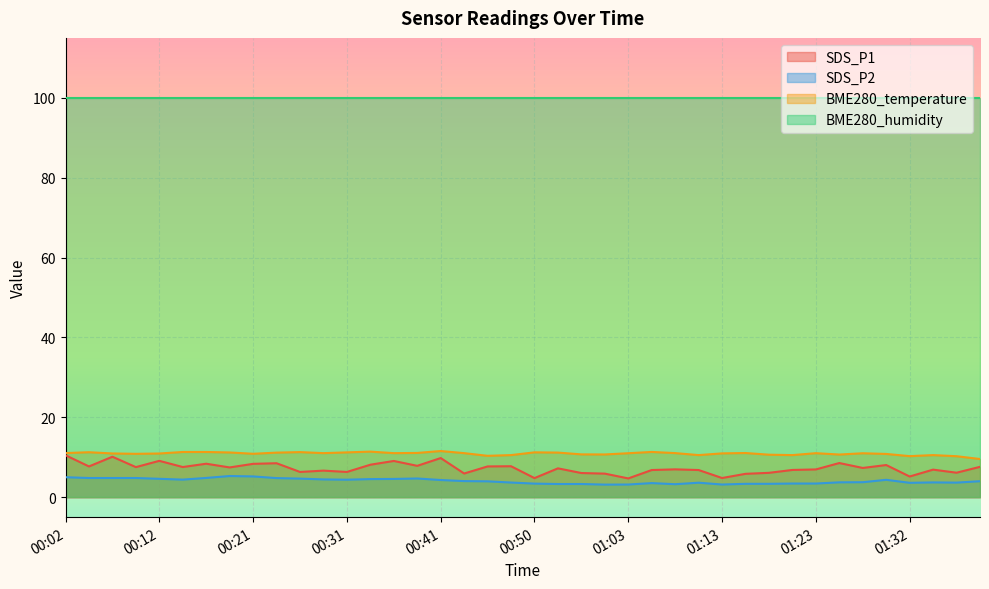

Which series has the largest total across all categories?

BME280_humidity